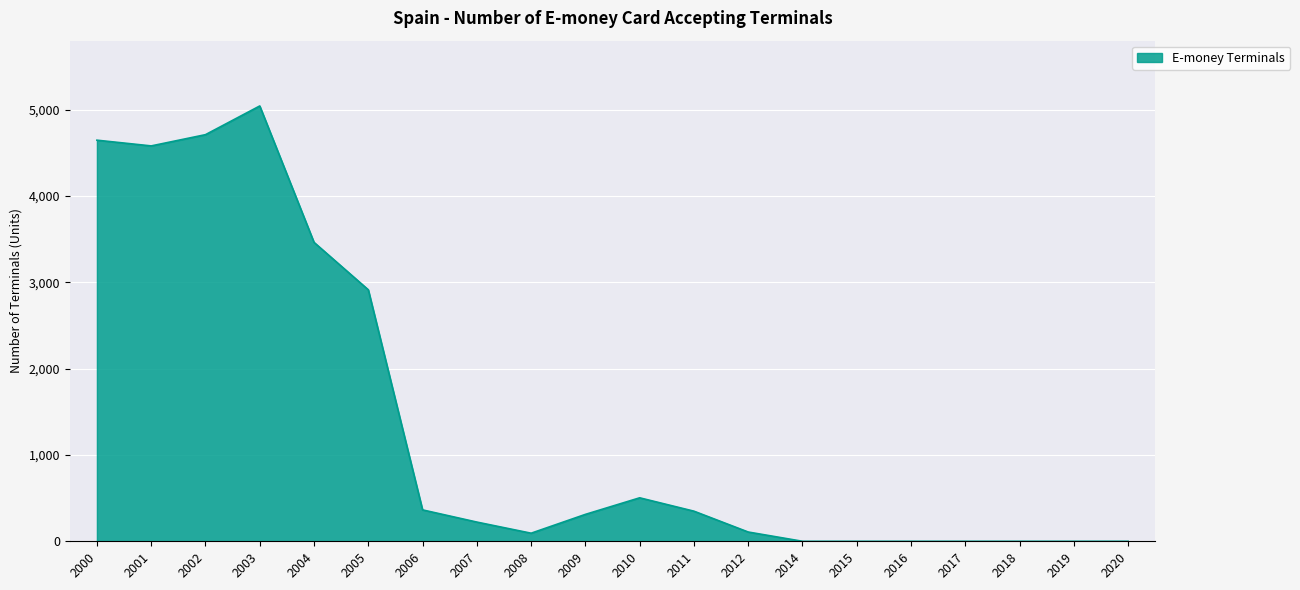

The value at 2002 is 7206.3. True or false?

False